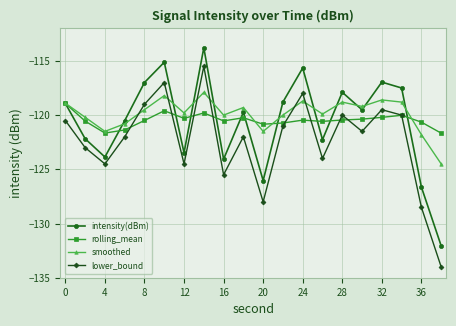

What is the greatest value displayed?

-113.8